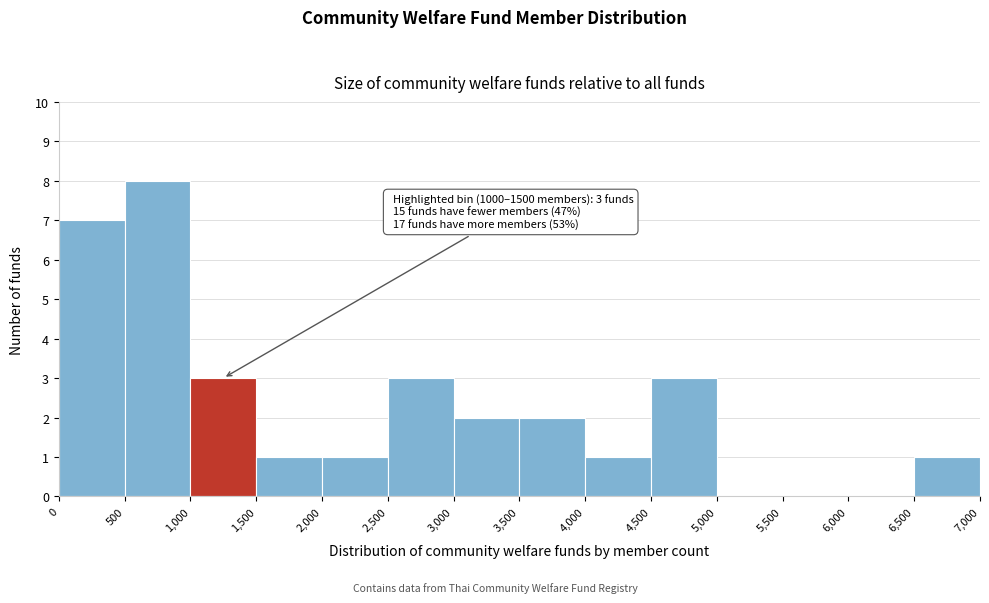

Which range on the x-axis has the tallest bar?

500 to 1,000